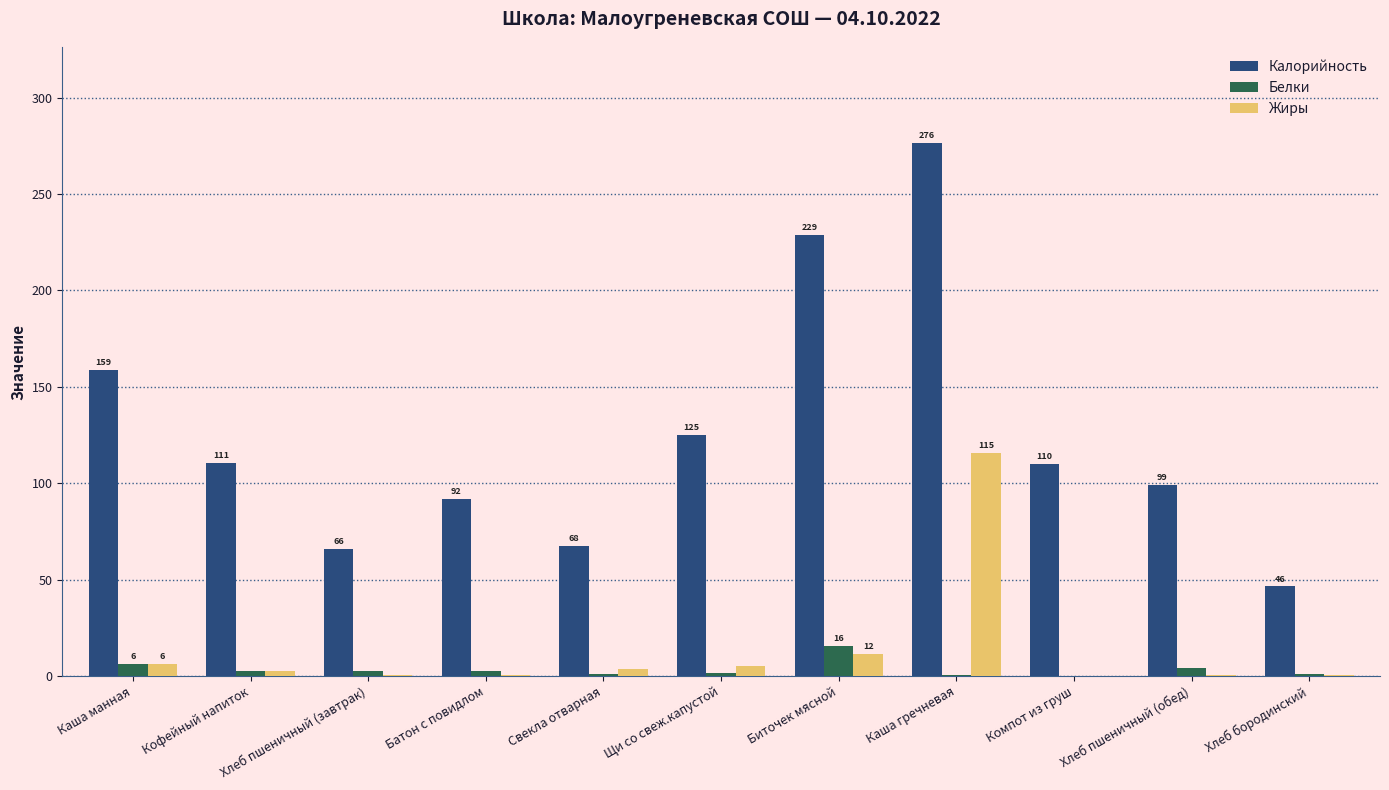

The Калорийность series shows 36.8 at Кофейный напиток. True or false?

False